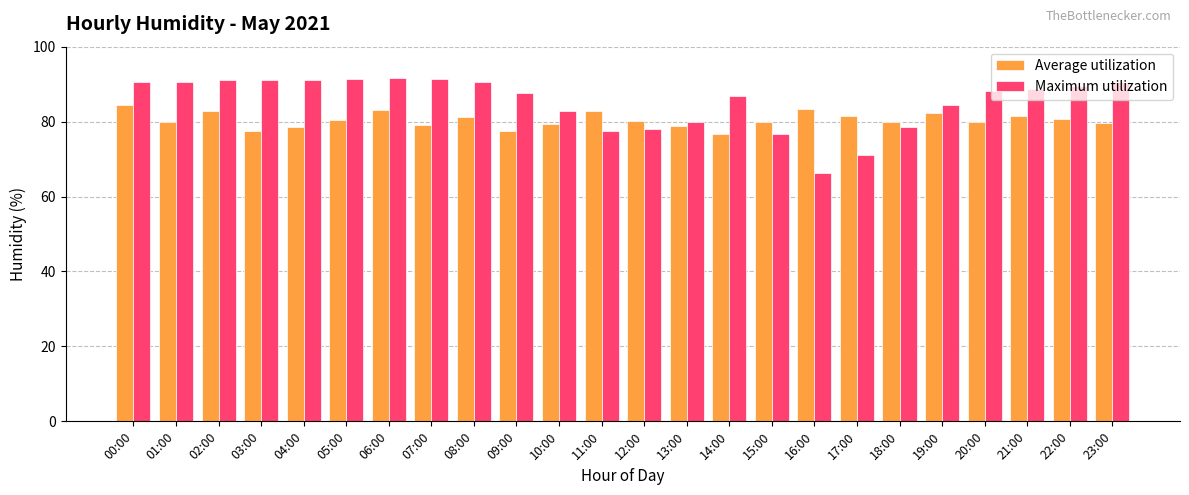

What is the label of the 12th bar from the left?

11:00